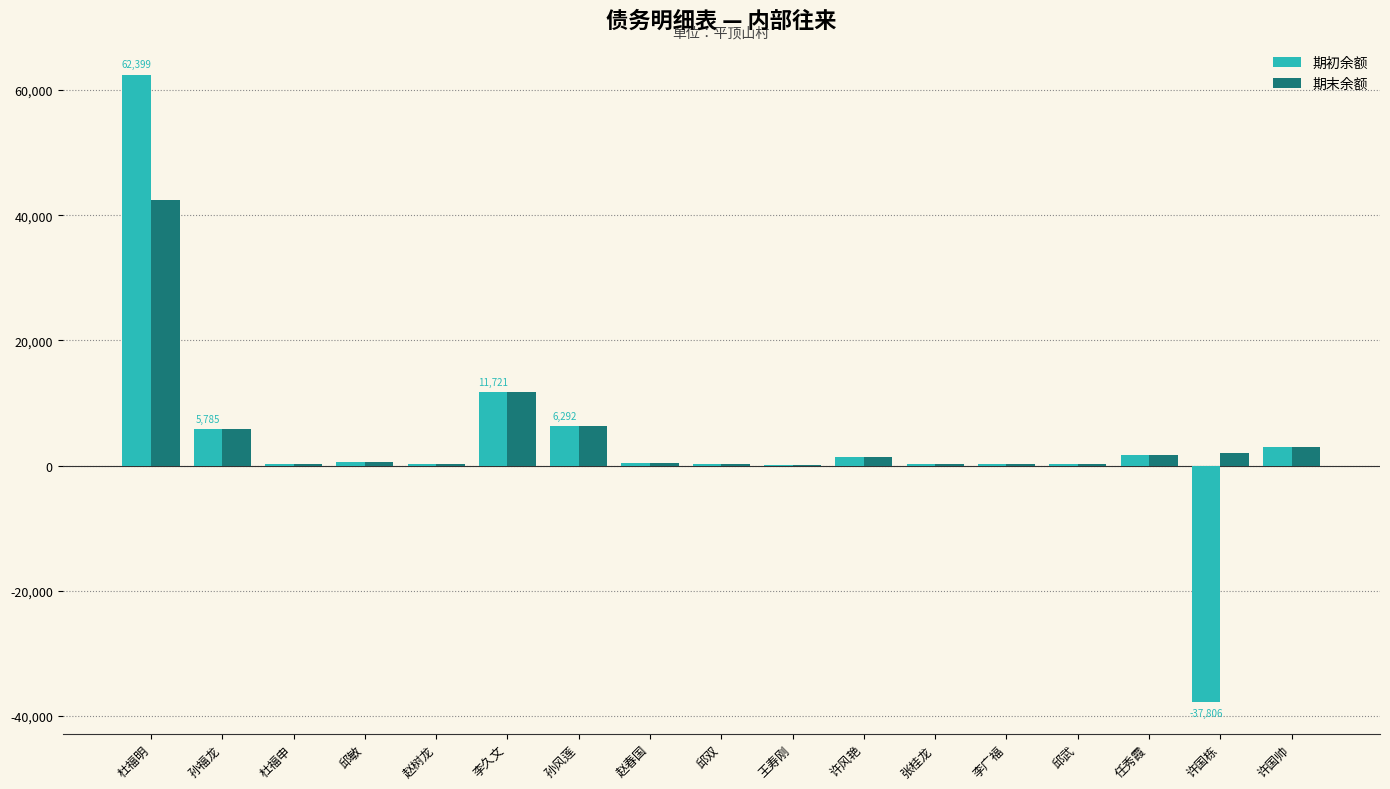

Which series has the largest total across all categories?

期末余额